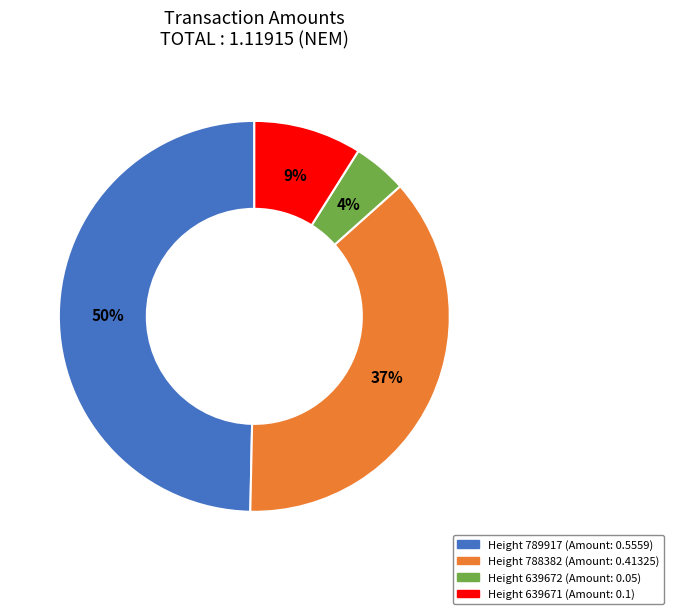

Does any single category account for the majority?

No